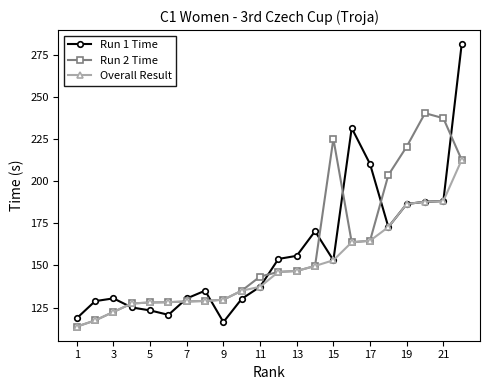

Which series has the largest range (max minus min)?

Run 1 Time